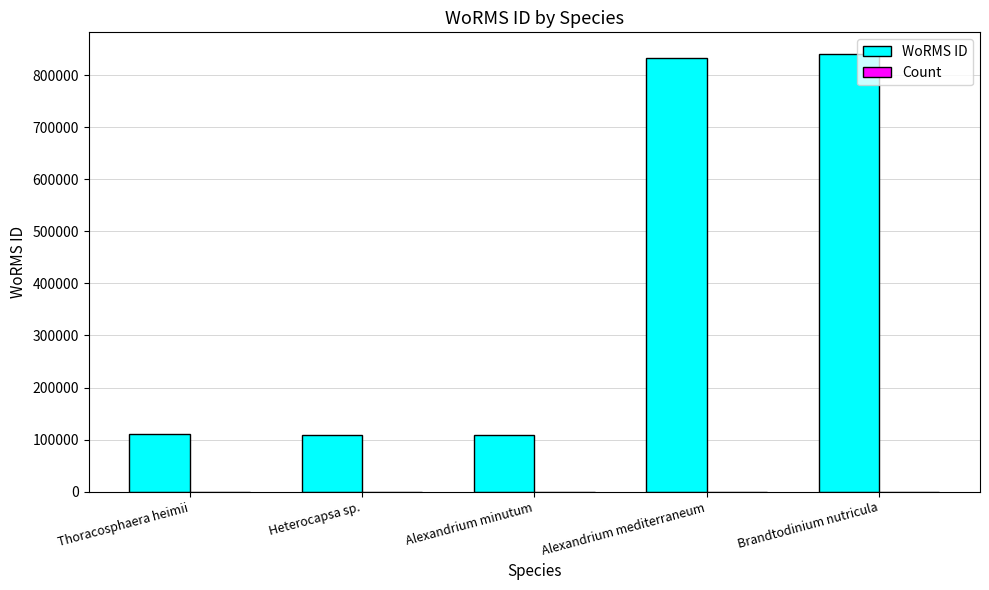

Which series has the largest range (max minus min)?

WoRMS ID